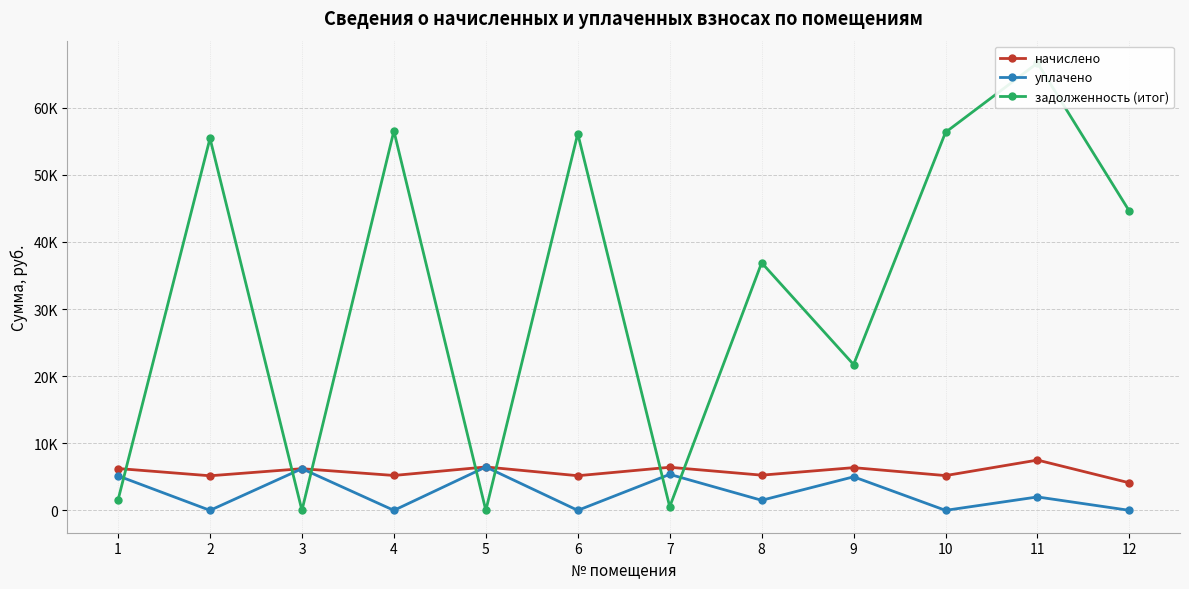

Which category has the lowest value in the начислено series?

12